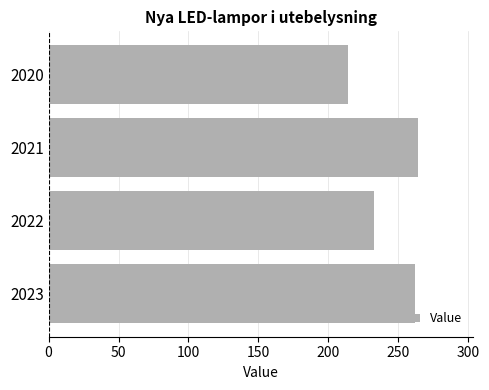

What is the sum of the values at 2021 and 2023?

526